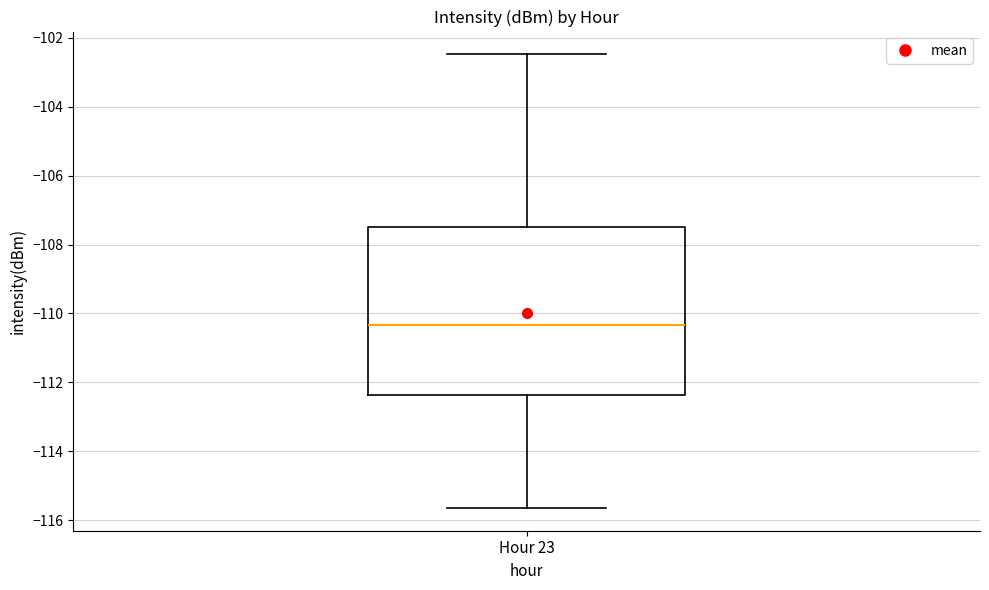

Where does the lower whisker of the box for Hour 23 end on the y-axis? The values are not printed on the chart, so give them approximately, as read against the axis.

-115.6